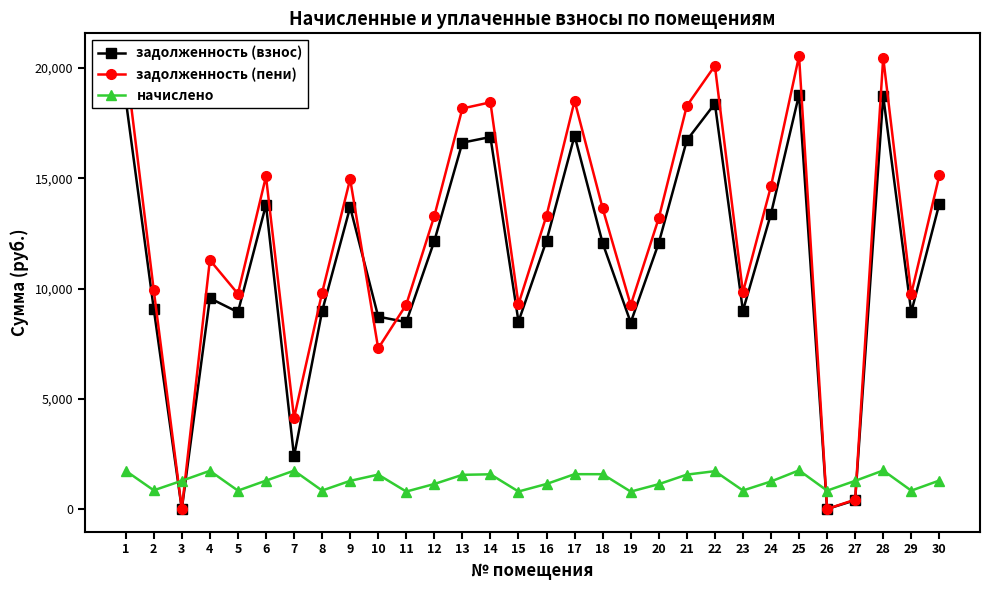

Which series changed the most between 17 and 26?

задолженность (пени)